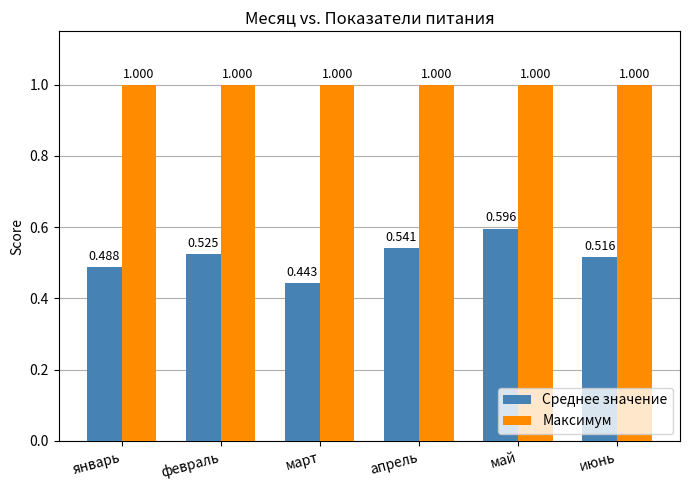

What is the maximum value shown in the chart?

1.0